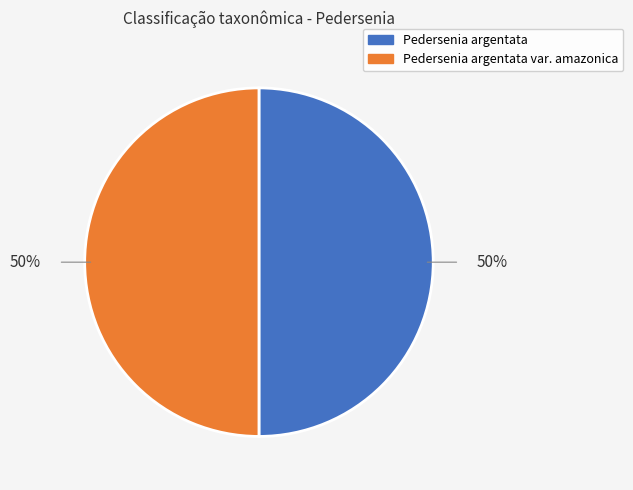

To the nearest percent, what is the average slice percentage?

50%